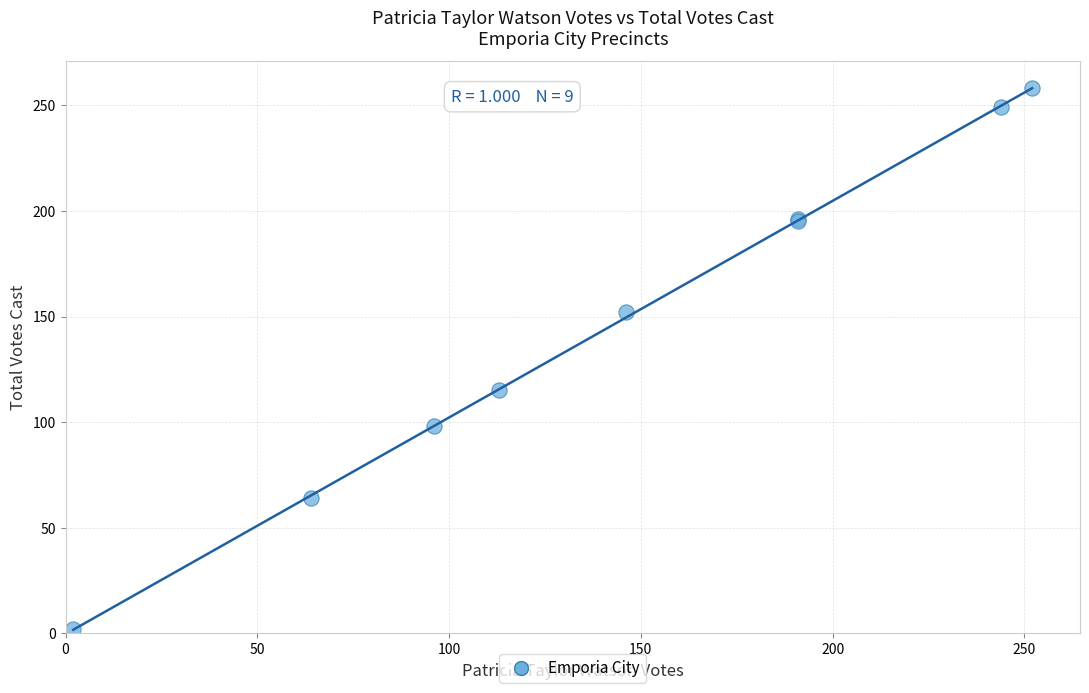

What Y value in the scatter plot is closest to 130?

115